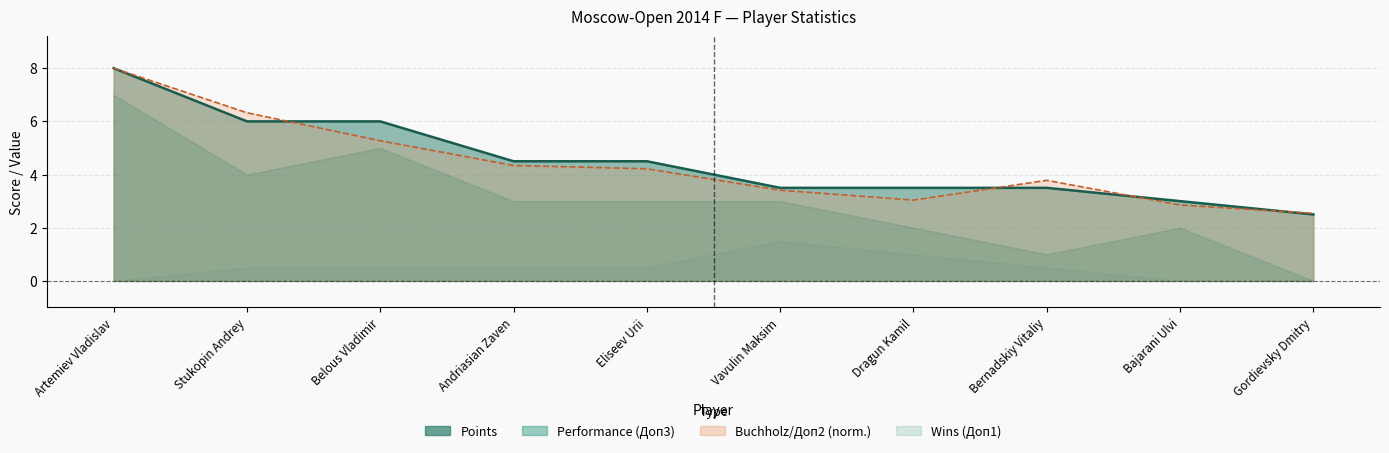

How many lines are shown in the chart?

2